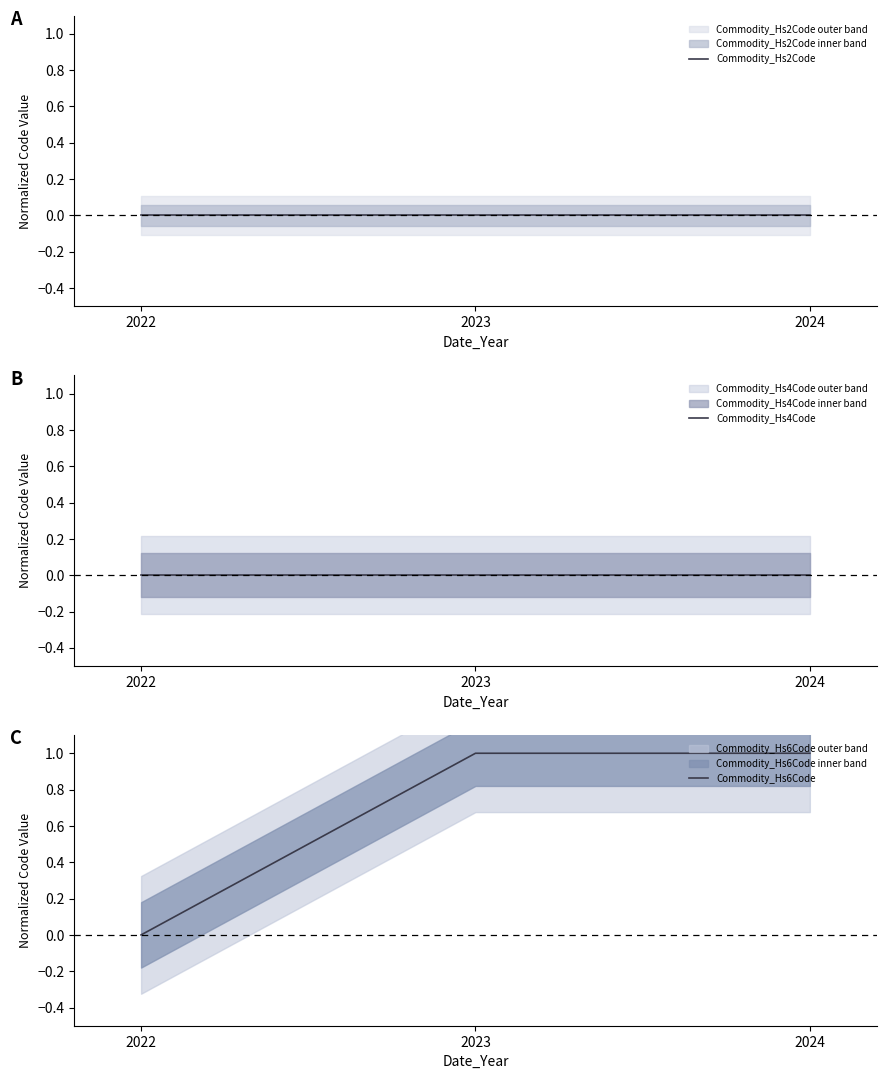

Rank the categories by Commodity_Hs4Code value from highest to lowest.

2022, 2023, 2024